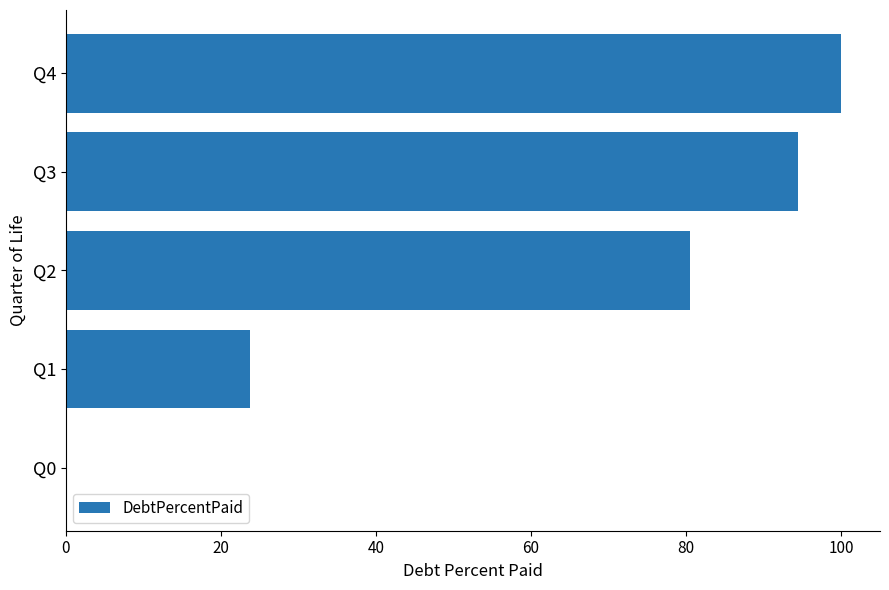

What is the sum of the values at Q4 and Q1?

123.8